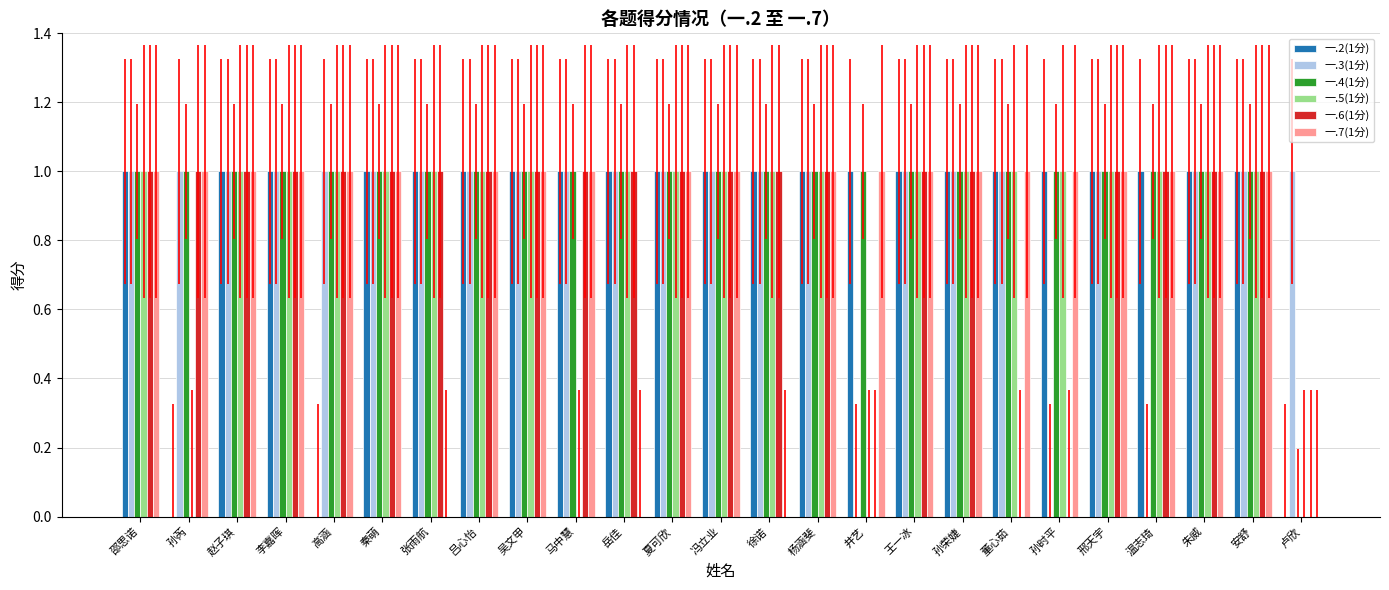

How many data points does each series have?

25